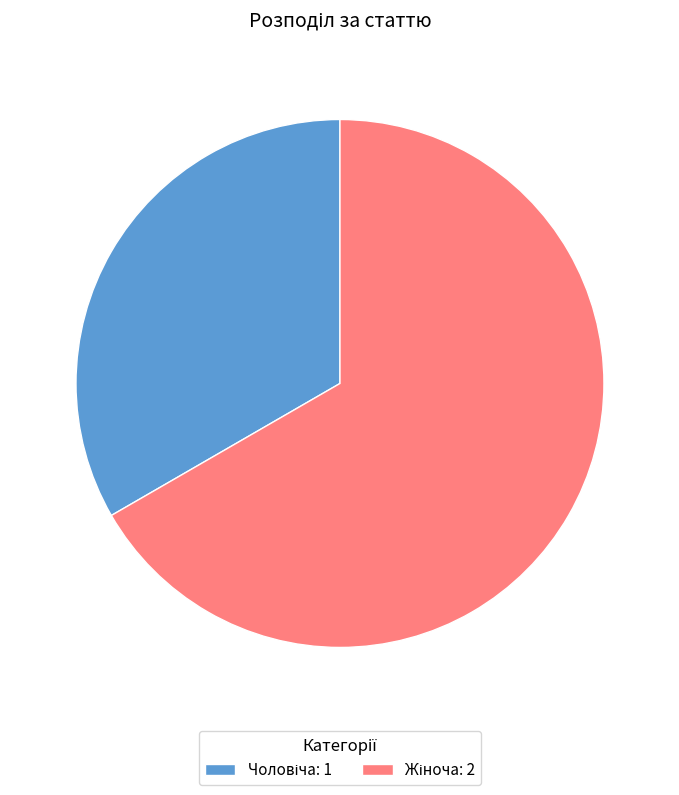

Does any single category account for the majority?

Yes